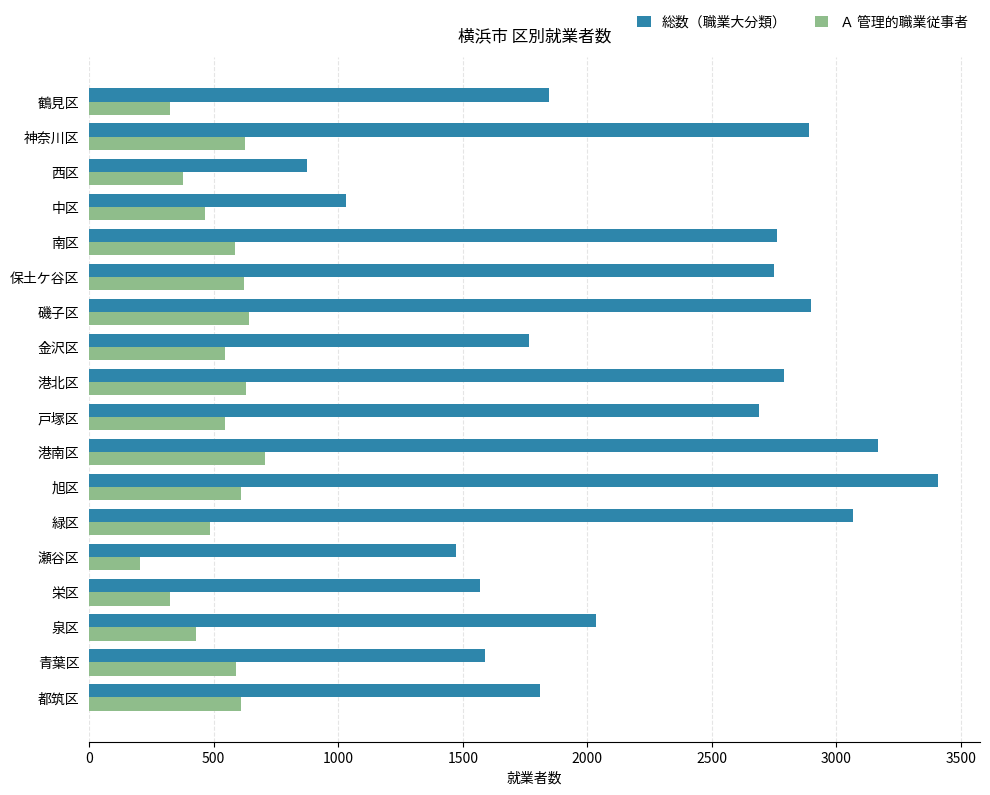

What is the maximum value shown in the chart?

3406